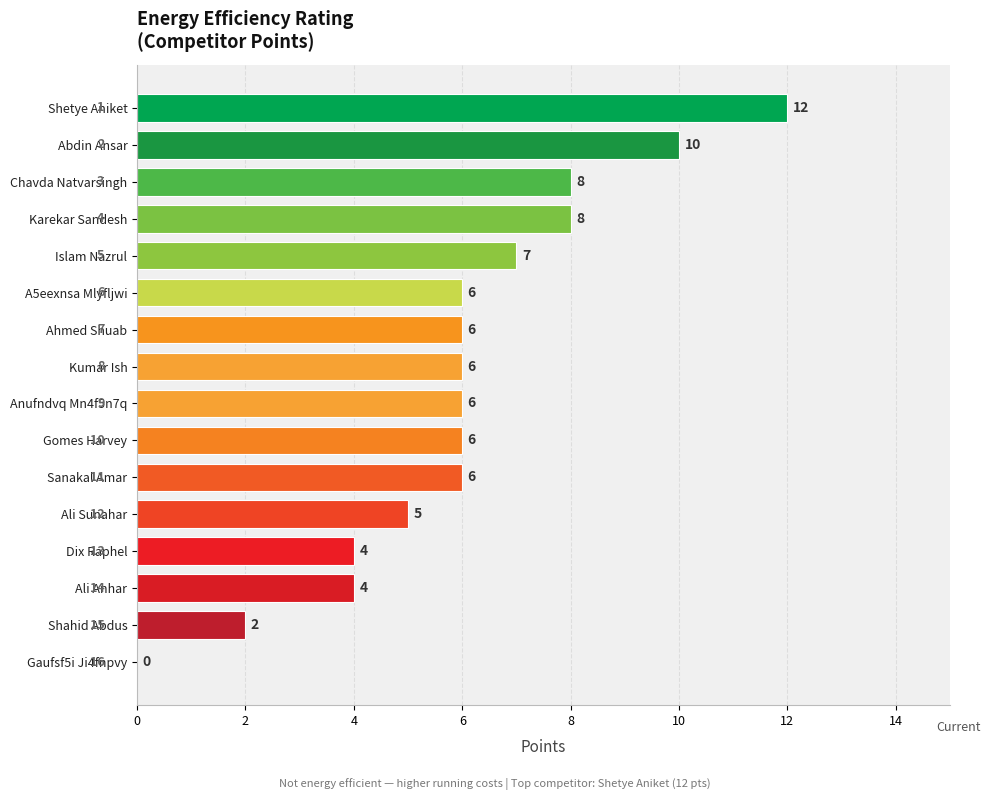

Which category has the highest value across all series?

Shetye Aniket